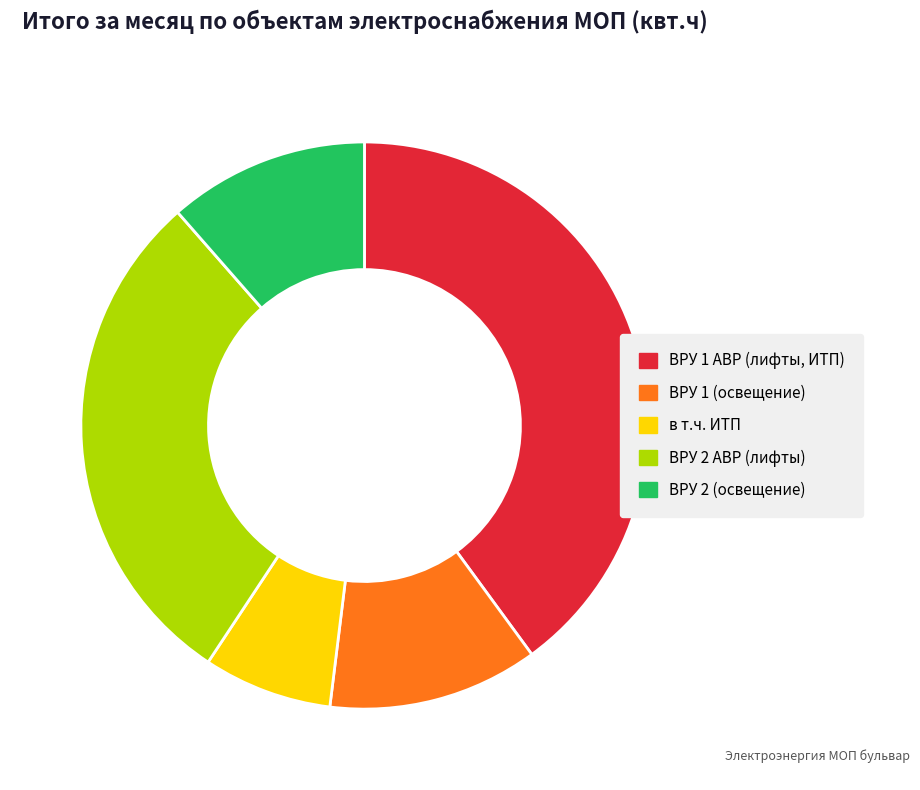

The ВРУ 1 АВР (лифты, ИТП) slice represents 40% of the pie. True or false?

True